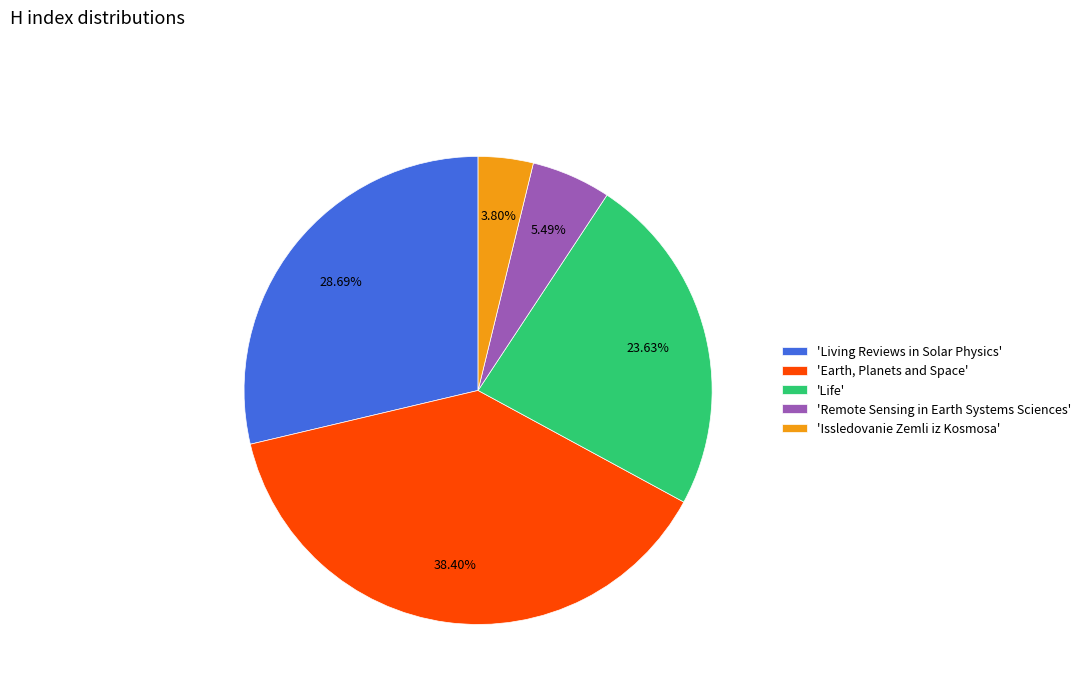

To the nearest percent, what is the difference between the largest and smallest slice percentages?

35%